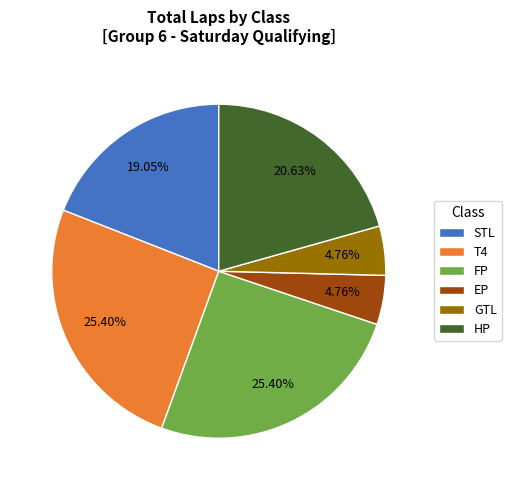

Is the sum of HP and FP greater than half?

No